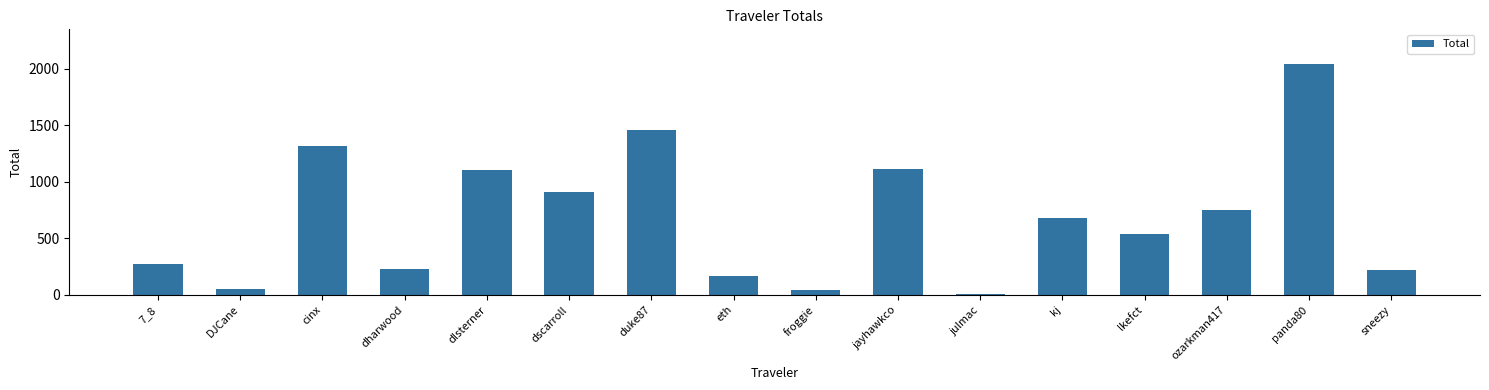

What is the difference between the second highest and second lowest values?

1411.5